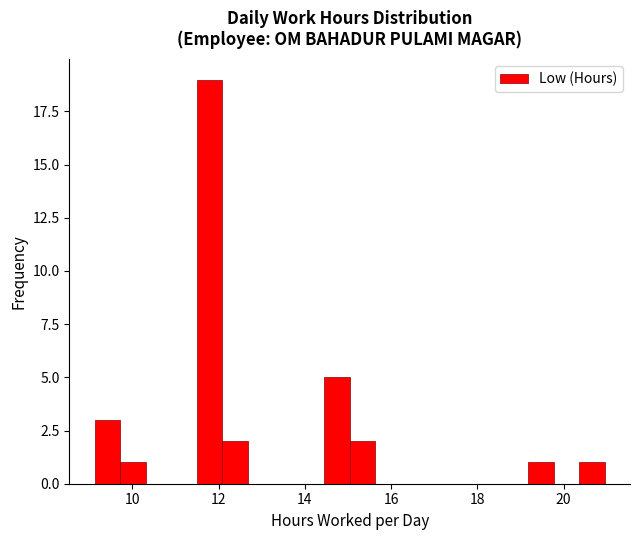

Around what value on the x-axis is the tallest bar? Give the approximate position of its centre, as read against the axis.

11.8